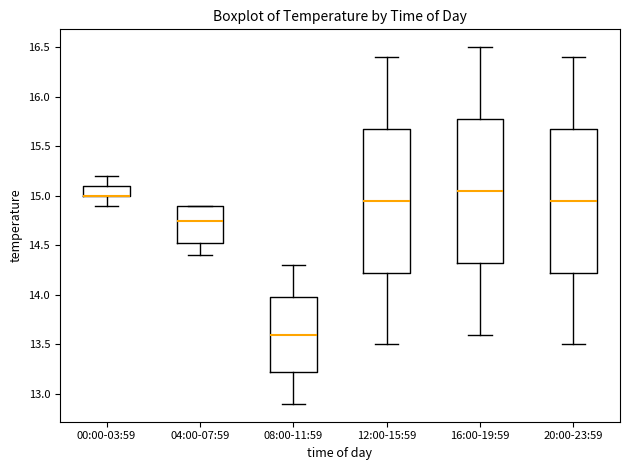

Reading left to right, transcribe this box plot: for each box, give where its median line is, the range the box spans, and where its two whiskers end, as read against the y-axis. The values are not printed on the chart, so give them approximately, as read against the axis.

00:00-03:59: median 15.00 (drawn on the box's lower edge), box 15.00 to 15.10, whiskers 14.90 to 15.20
04:00-07:59: median 14.75, box 14.55 to 14.90, whiskers 14.40 to 14.90
08:00-11:59: median 13.60, box 13.25 to 14.00, whiskers 12.90 to 14.30
12:00-15:59: median 14.95, box 14.25 to 15.70, whiskers 13.50 to 16.40
16:00-19:59: median 15.05, box 14.35 to 15.80, whiskers 13.60 to 16.50
20:00-23:59: median 14.95, box 14.25 to 15.70, whiskers 13.50 to 16.40